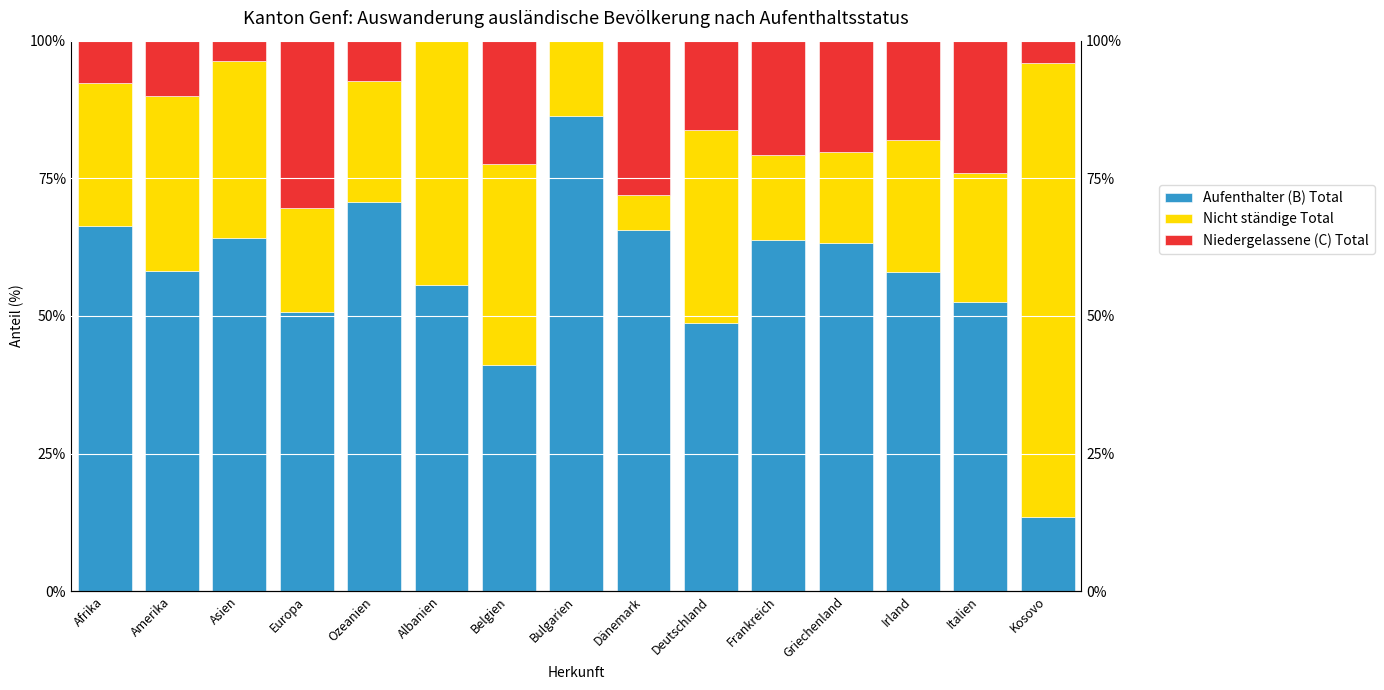

The value of Aufenthalter (B) Total at Irland is 34.7. True or false?

False